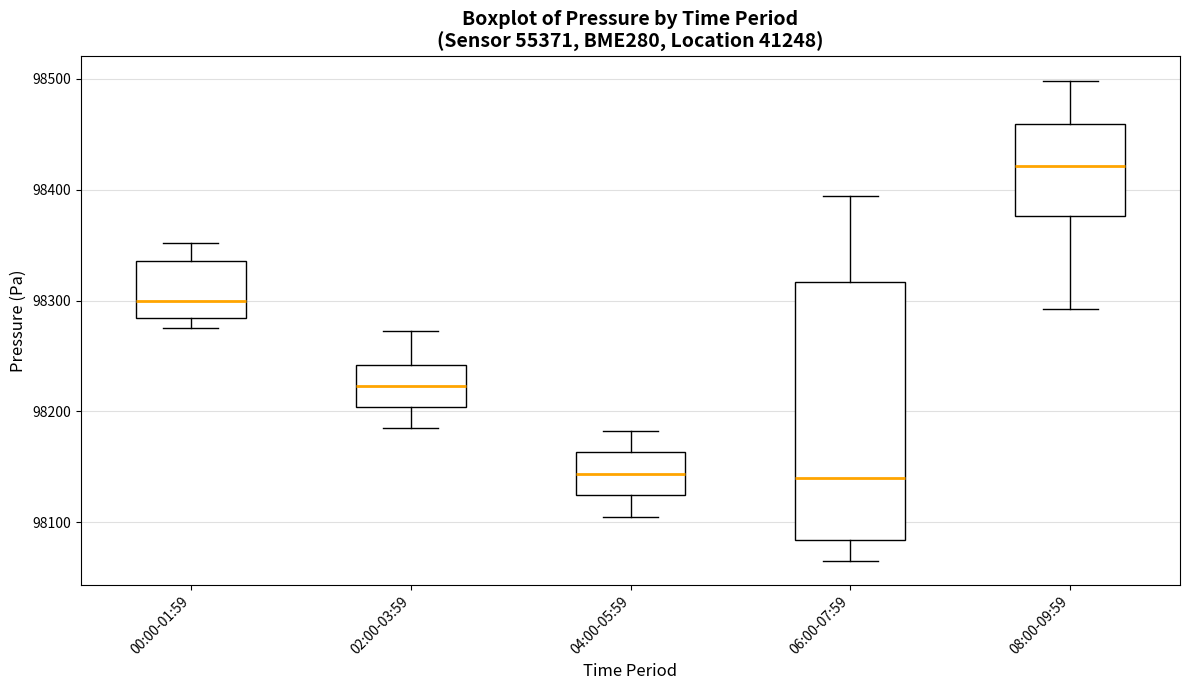

Which box is the tallest, from its lower edge to its upper edge?

06:00-07:59